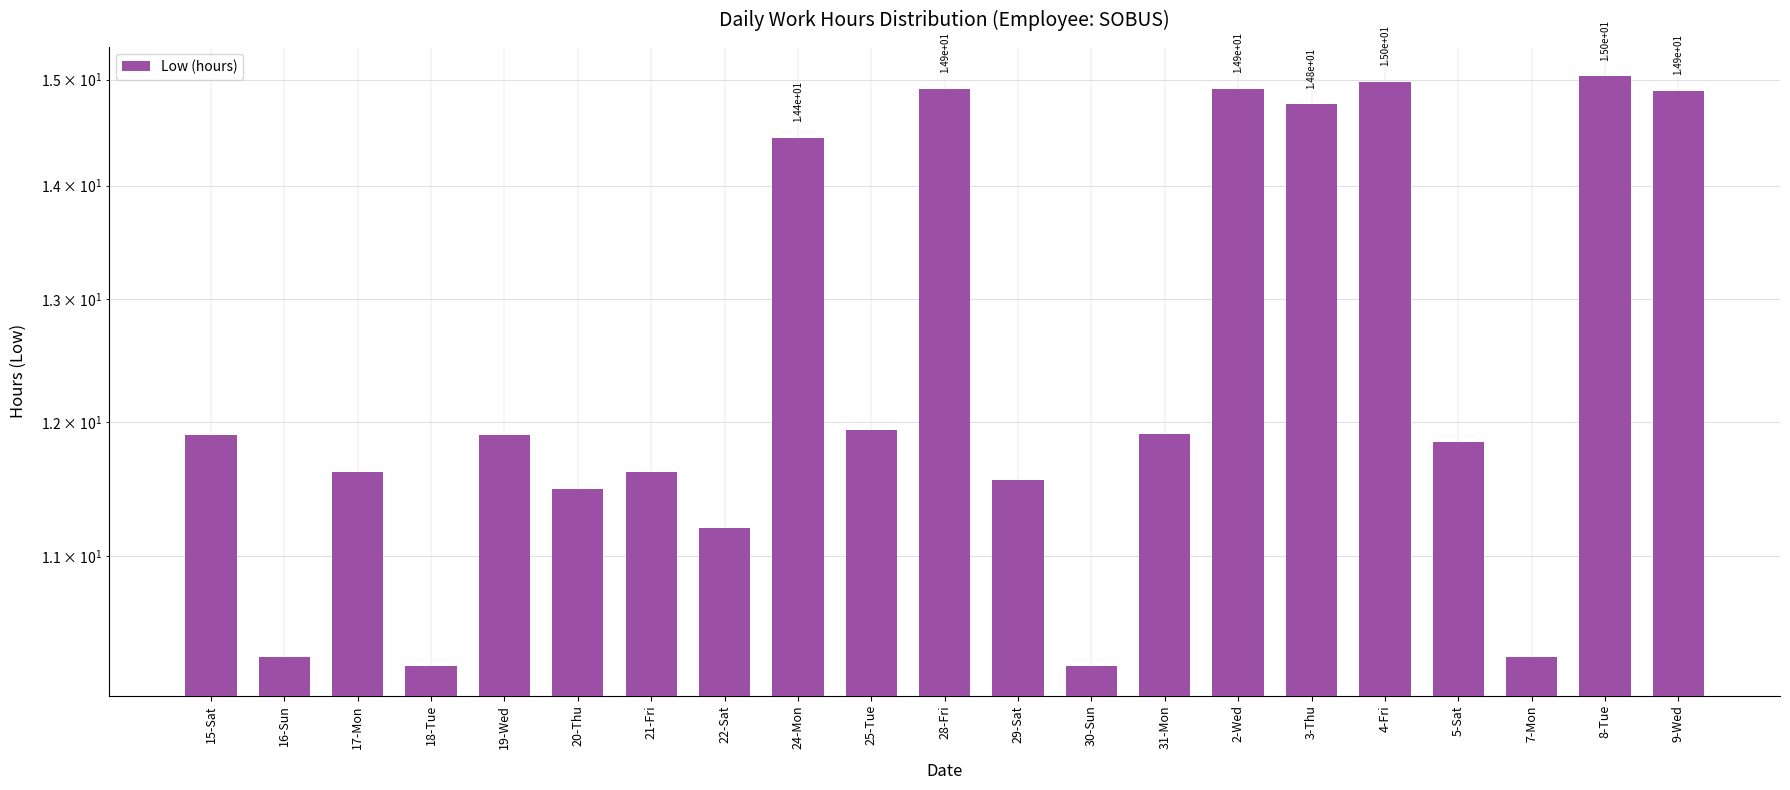

Rank the categories by value from highest to lowest.

8-Tue, 4-Fri, 28-Fri, 2-Wed, 9-Wed, 3-Thu, 24-Mon, 25-Tue, 31-Mon, 15-Sat, 19-Wed, 5-Sat, 17-Mon, 21-Fri, 29-Sat, 20-Thu, 22-Sat, 16-Sun, 7-Mon, 18-Tue, 30-Sun